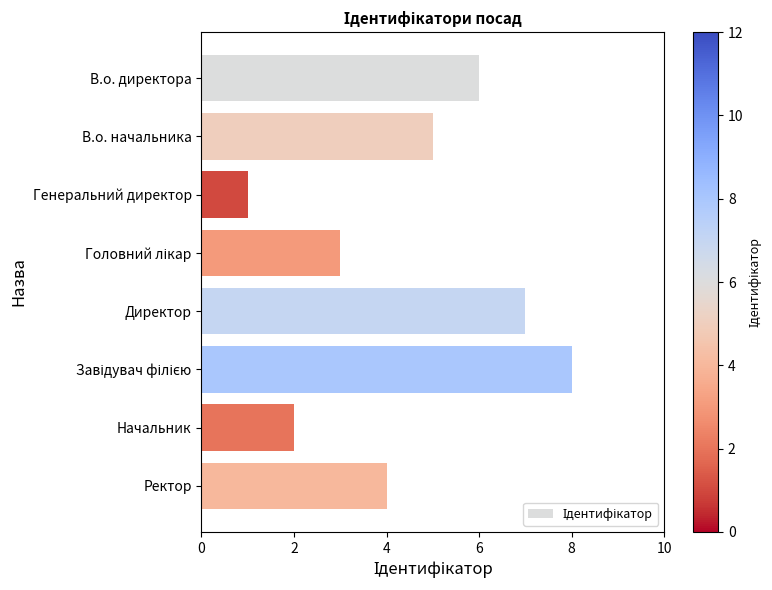

Reading bottom to top, transcribe all the data shown in this chart.

4	2	8	7	3	1	5	6